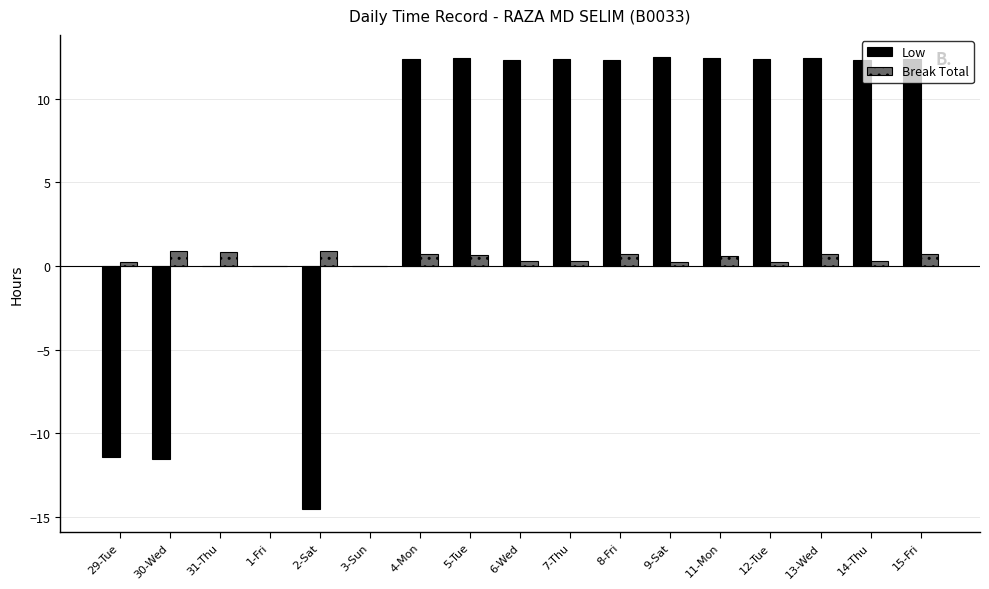

What is the greatest value displayed?

12.5